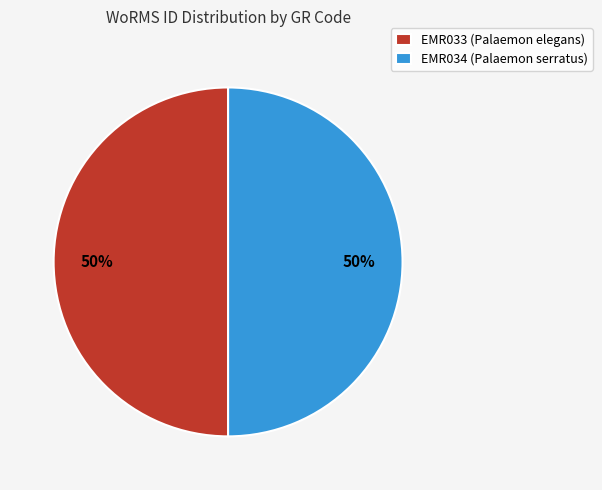

True or false: EMR034 (Palaemon serratus) accounts for 50% of the total.

True